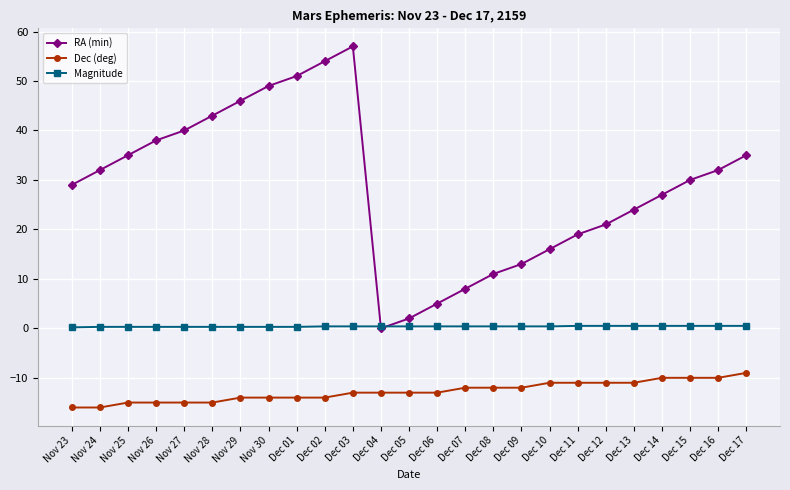

What is the difference between the Dec (deg) values at Dec 11 and Dec 09?

1.0